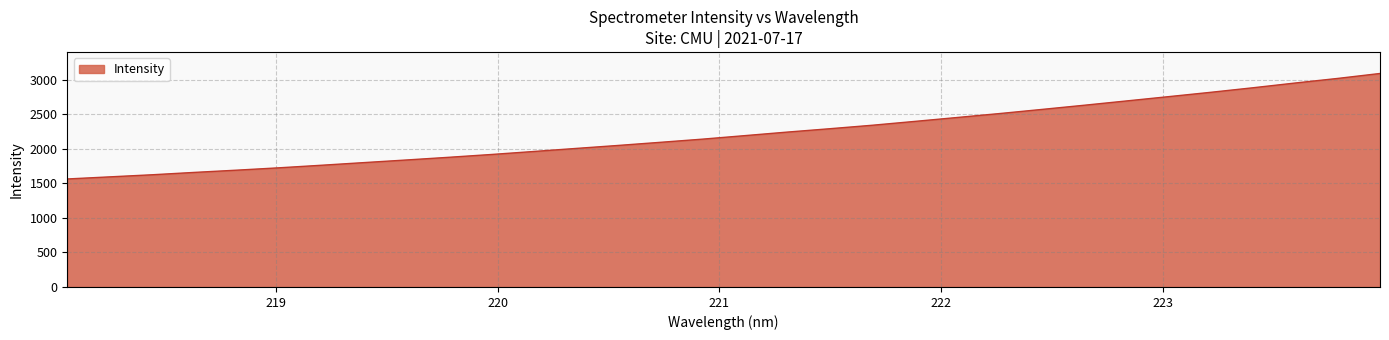

What is the greatest value displayed?

3087.8